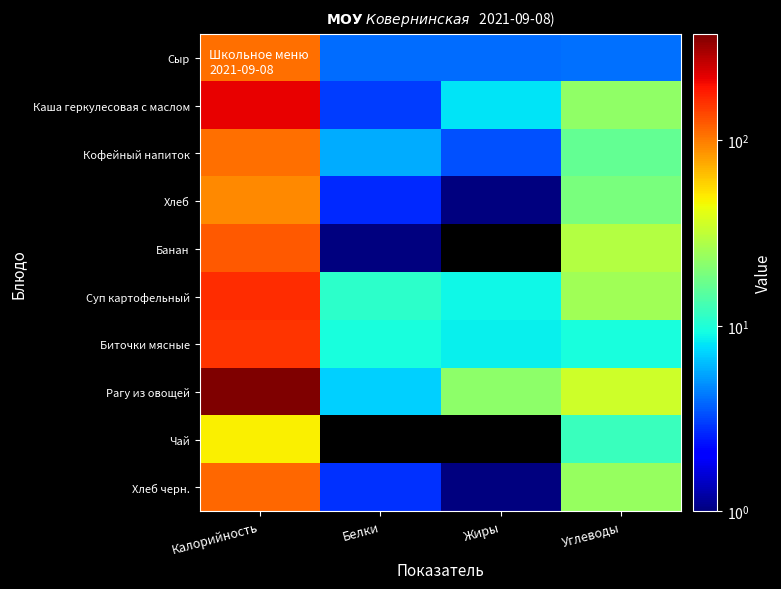

How many categories are shown in the chart?

4